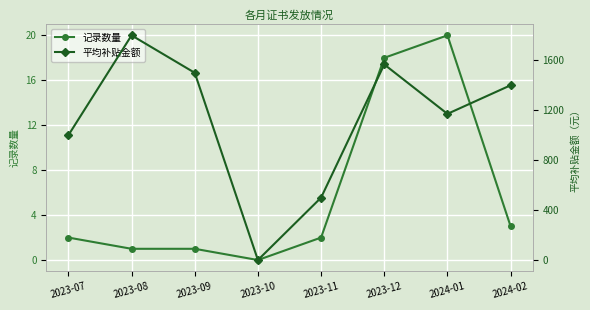

Which label corresponds to the largest value in the chart?

2023-08